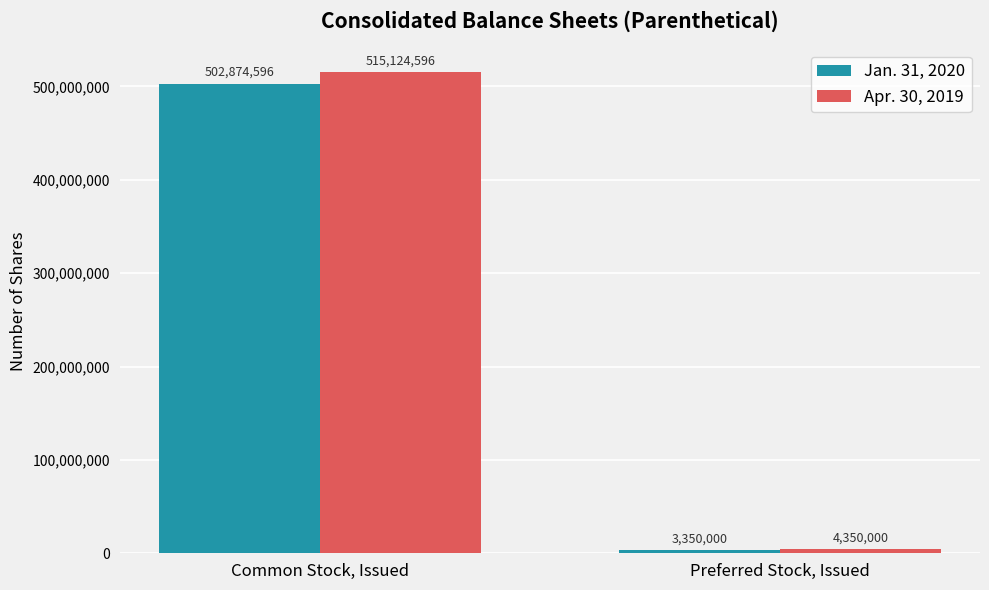

What are all the series names shown in the legend?

Jan. 31, 2020, Apr. 30, 2019